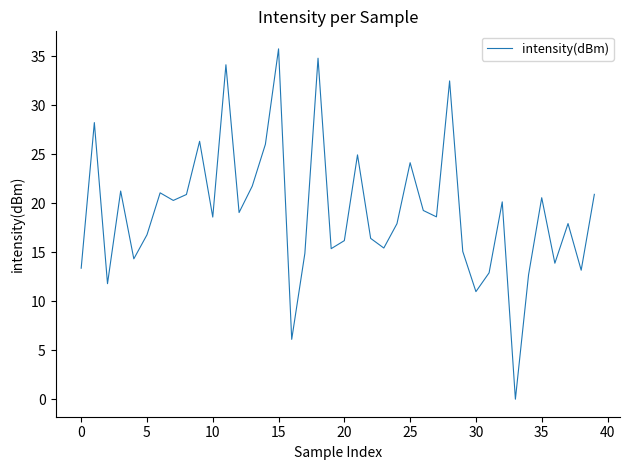

What is the difference between the maximum and minimum values?

35.7